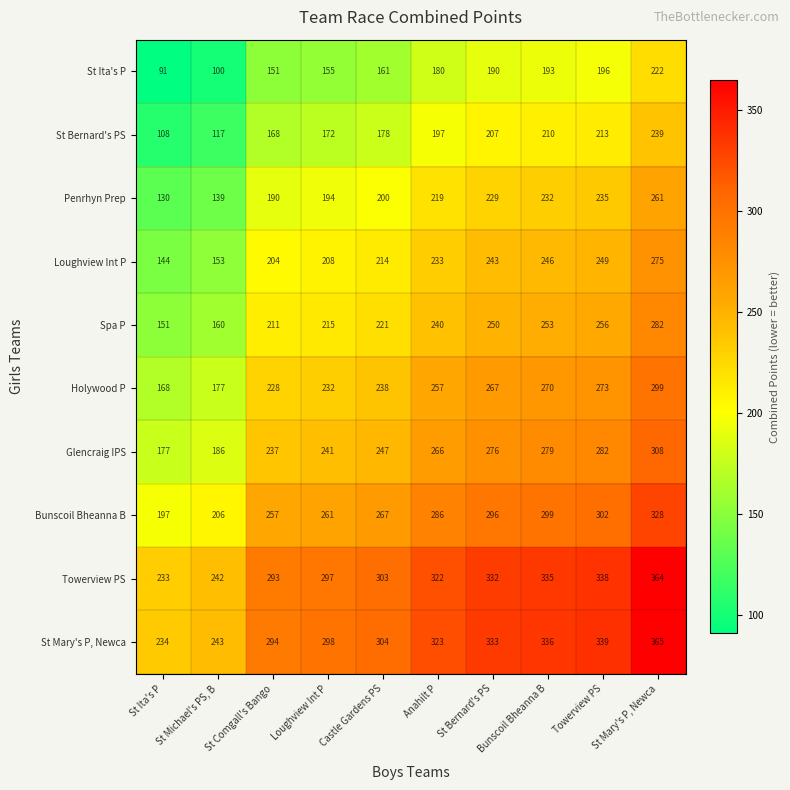

How many distinct data groups are displayed?

10